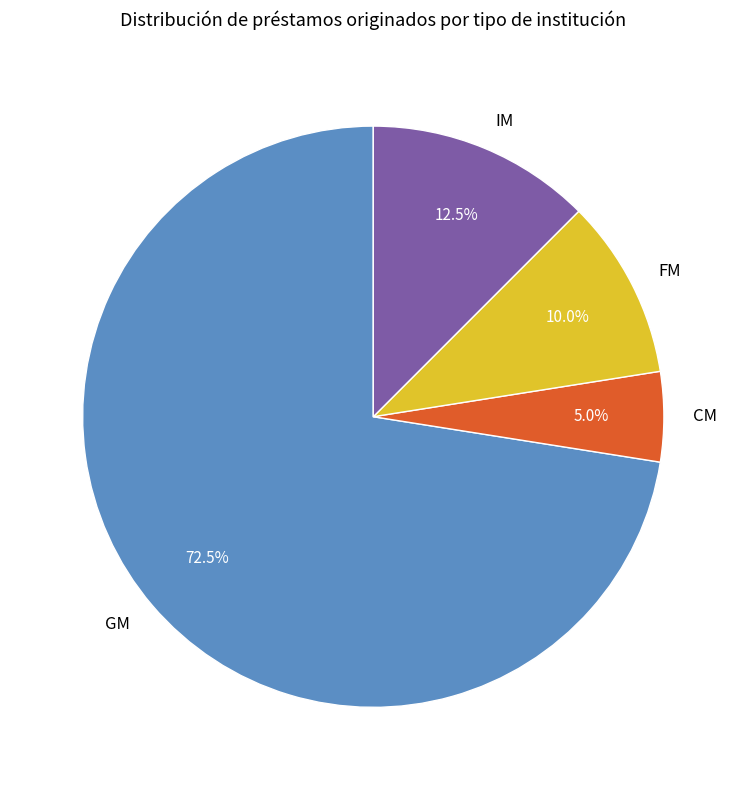

Which category has the smallest portion of the pie?

CM